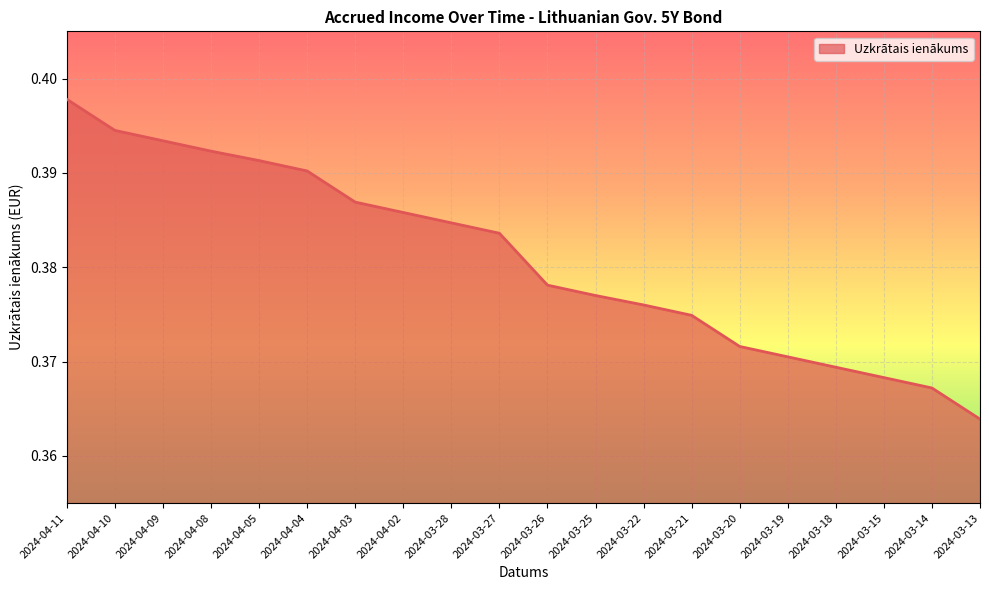

The value at 2024-03-13 is 0.5. True or false?

False